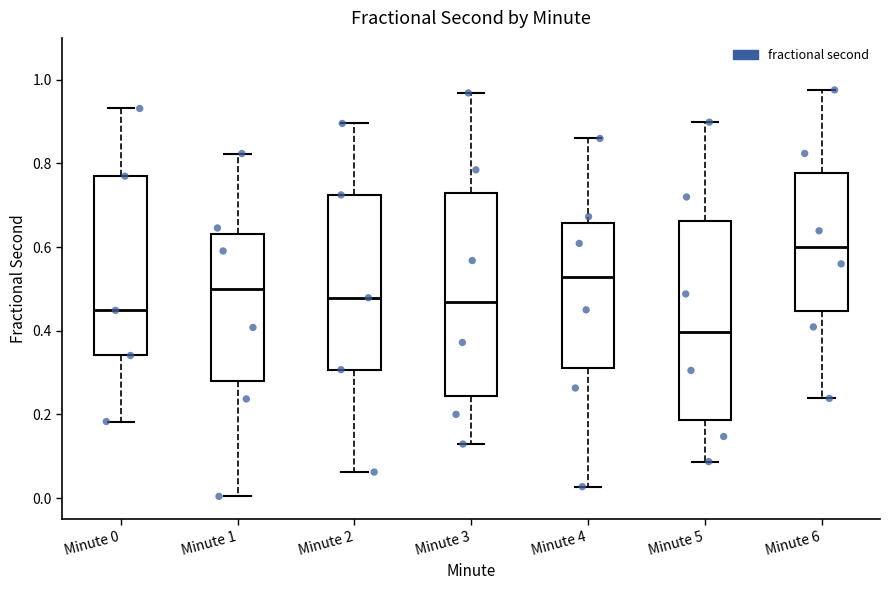

Reading left to right, transcribe this box plot: for each box, give where its median line is, the range the box spans, and where its two whiskers end, as read against the y-axis. The values are not printed on the chart, so give them approximately, as read against the axis.

Minute 0: median 0.44, box 0.34 to 0.76, whiskers 0.18 to 0.94
Minute 1: median 0.50, box 0.28 to 0.64, whiskers 0.00 to 0.82
Minute 2: median 0.48, box 0.30 to 0.72, whiskers 0.06 to 0.90
Minute 3: median 0.46, box 0.24 to 0.74, whiskers 0.12 to 0.96
Minute 4: median 0.52, box 0.30 to 0.66, whiskers 0.02 to 0.86
Minute 5: median 0.40, box 0.18 to 0.66, whiskers 0.08 to 0.90
Minute 6: median 0.60, box 0.44 to 0.78, whiskers 0.24 to 0.98